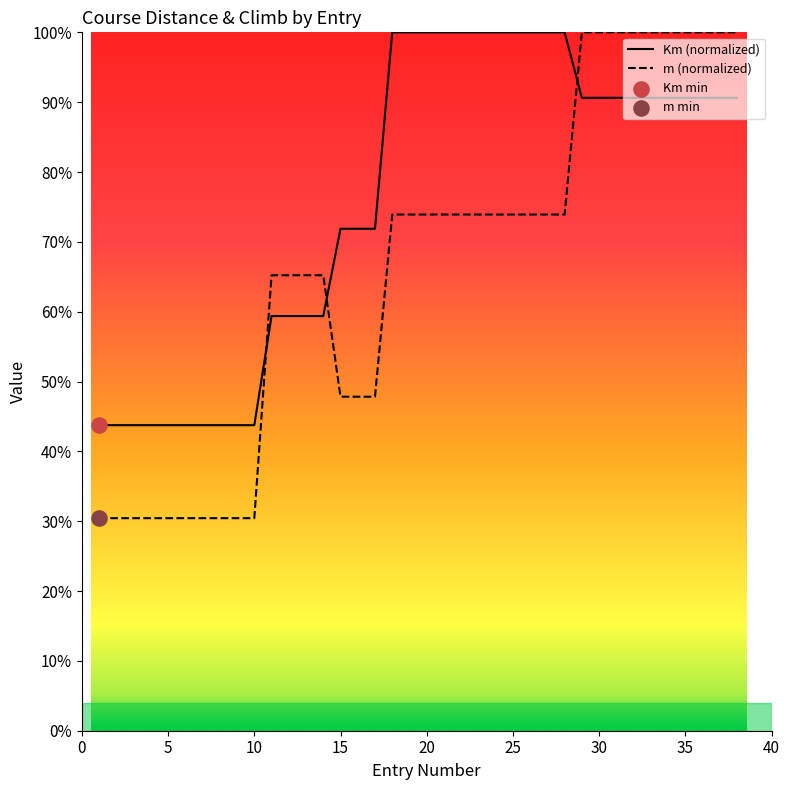

At how many categories does at least one series exceed 80?

21